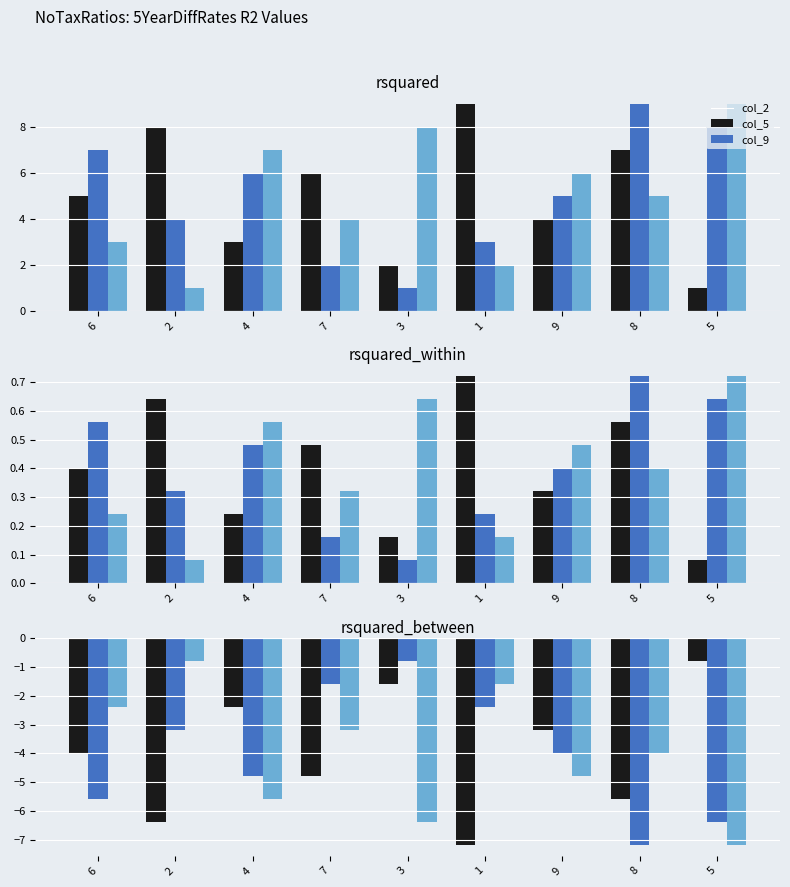

Between 2 and 1, which series saw the biggest shift?

col_9